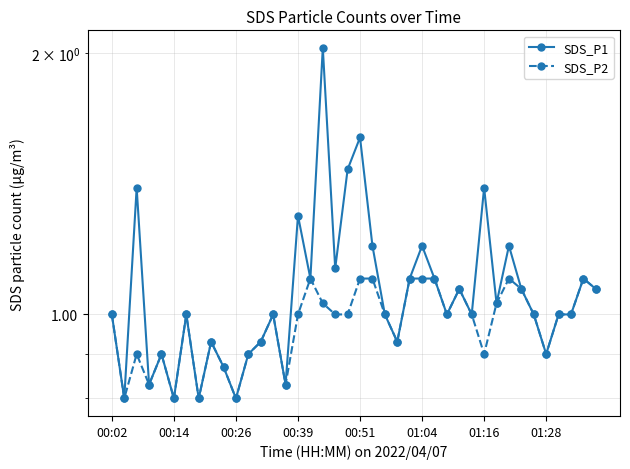

How many values in the SDS_P2 series are below 1?

15